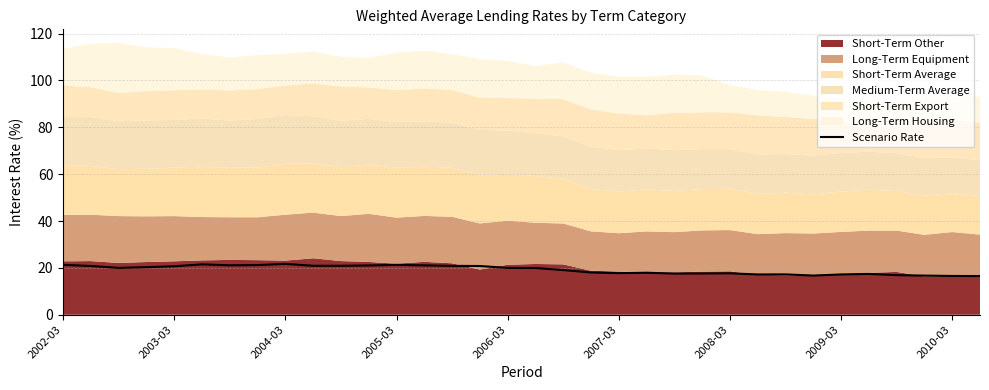

What is the highest value of the Scenario Rate series?

21.7